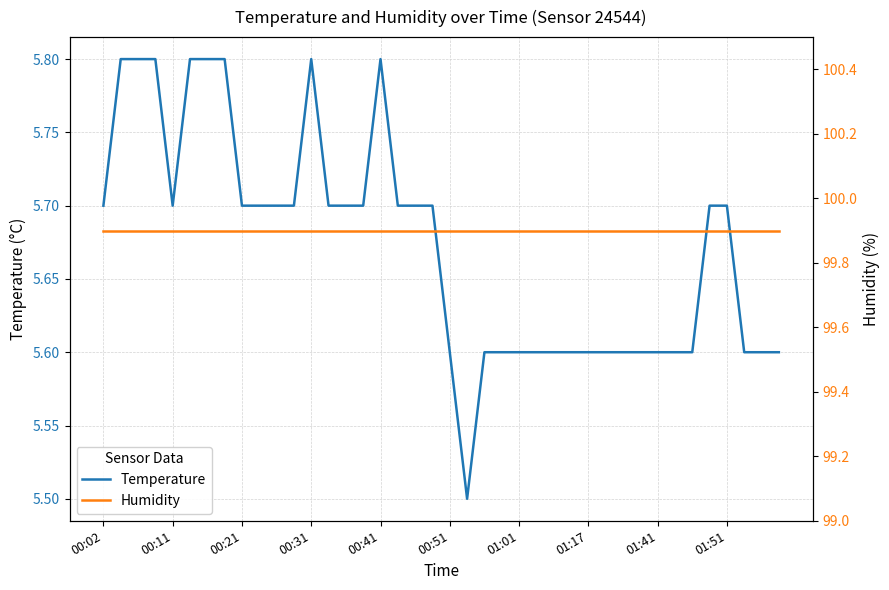

Is it true that Temperature equals 9.4 at 00:11?

False